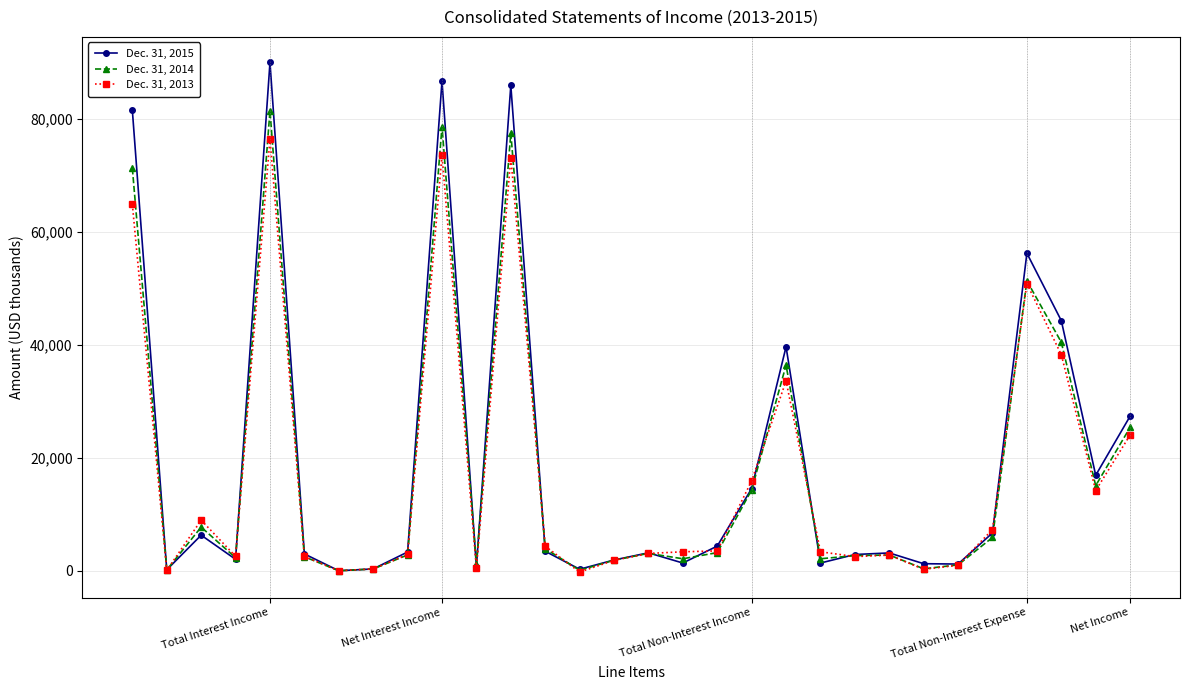

At how many categories does at least one series exceed 60036?

4